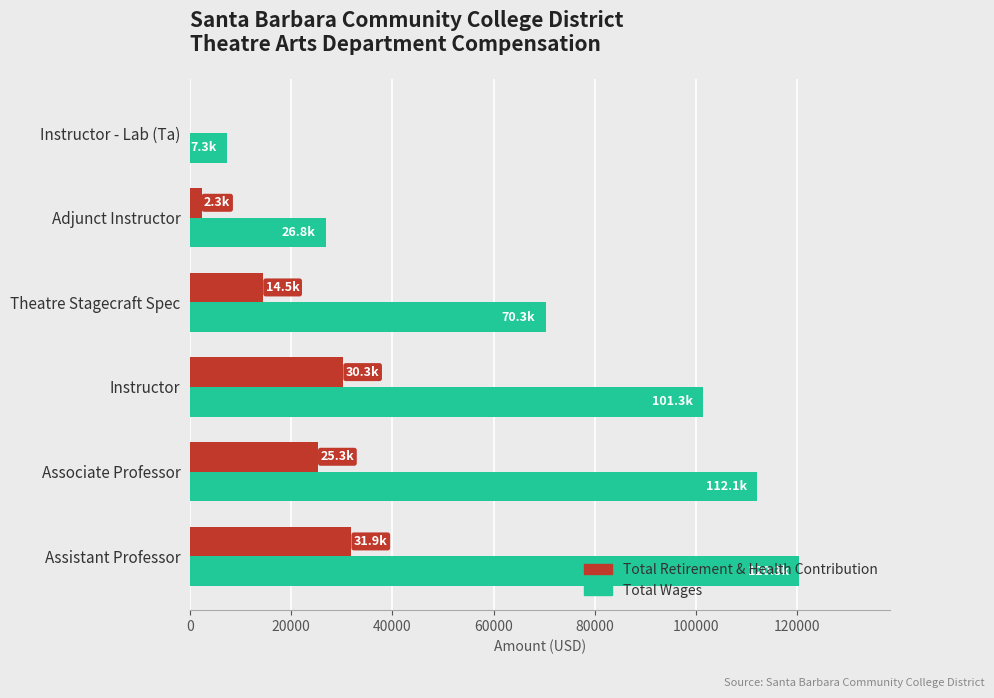

Between Associate Professor and Instructor - Lab (Ta), which series saw the biggest shift?

Total Wages